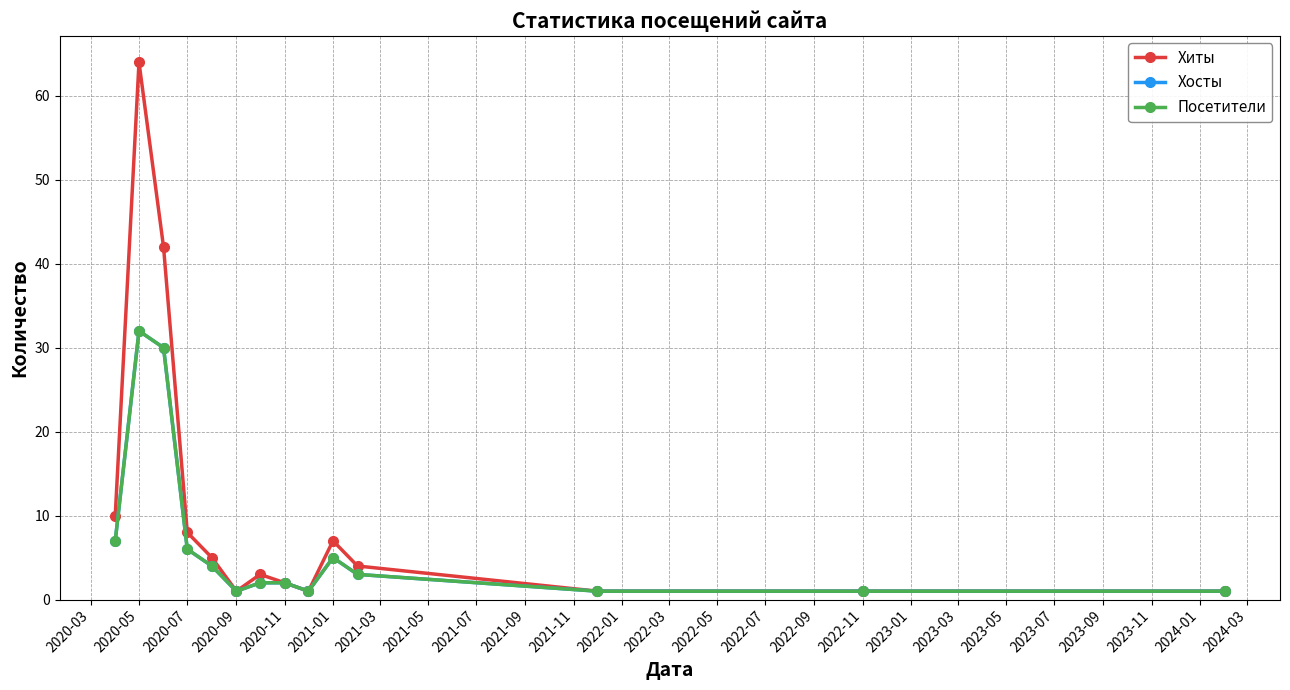

True or false: Посетители and Хиты intersect in this chart.

False